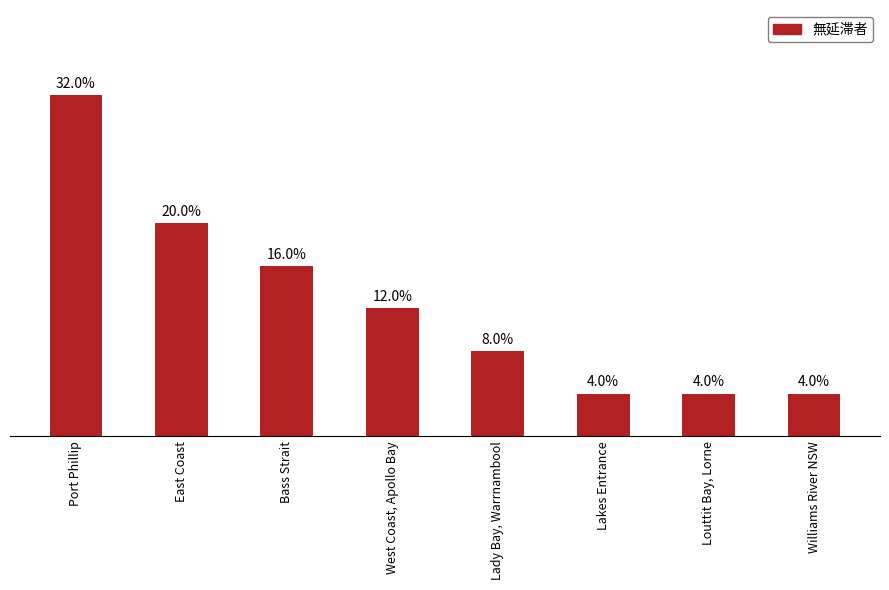

What is the label of the 5th bar from the left?

Lady Bay, Warrnambool